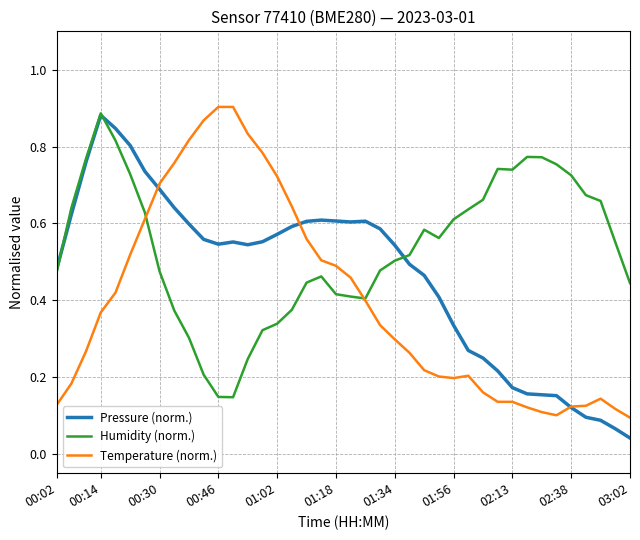

What are all the series names shown in the legend?

Pressure (norm.), Humidity (norm.), Temperature (norm.)